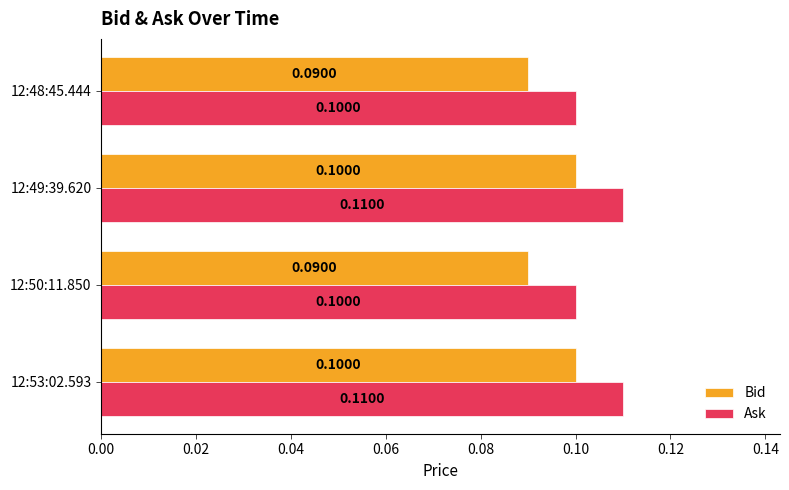

Rank the series at 12:50:11.850 from lowest to highest value.

Bid, Ask